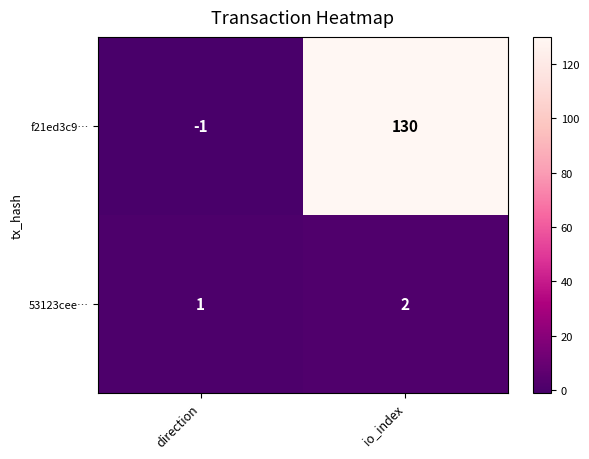

What is the sum of the f21ed3c9… values at io_index and direction?

129